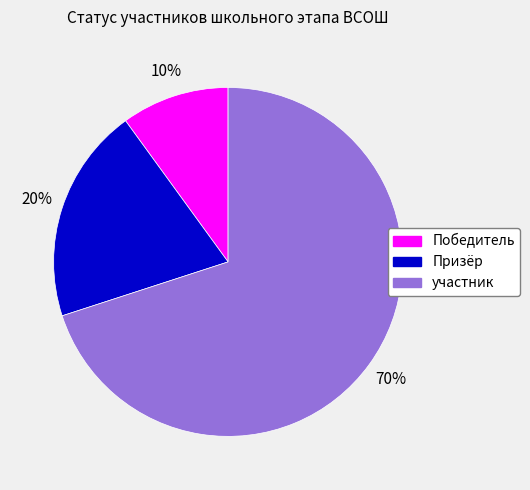

To the nearest percent, what is the difference between the Призёр and участник slice percentages?

50%